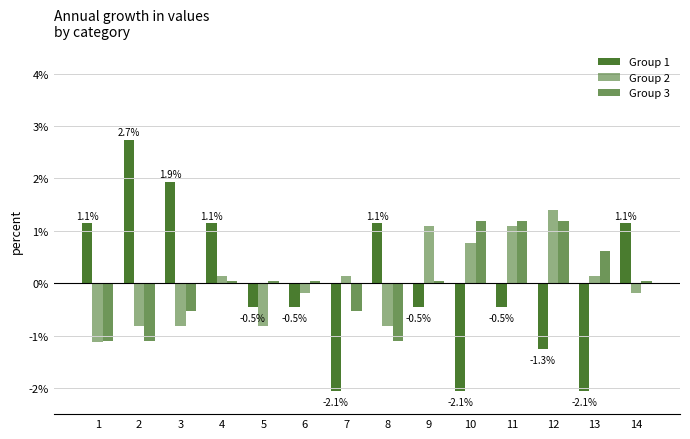

Is the value of Group 2 at 10 greater than the value of Group 3 at 3?

Yes